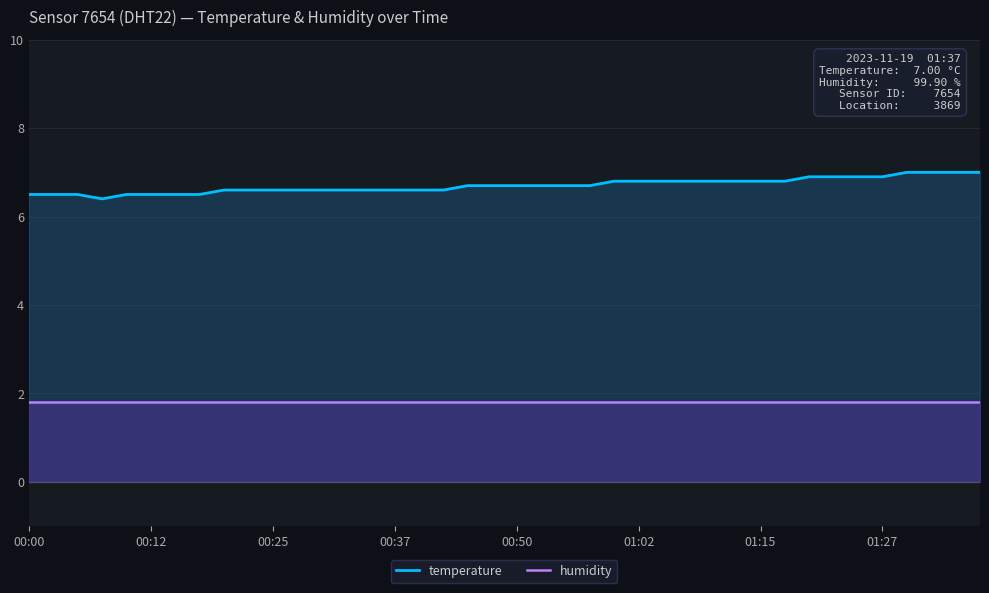

What is the maximum value for humidity?

1.8